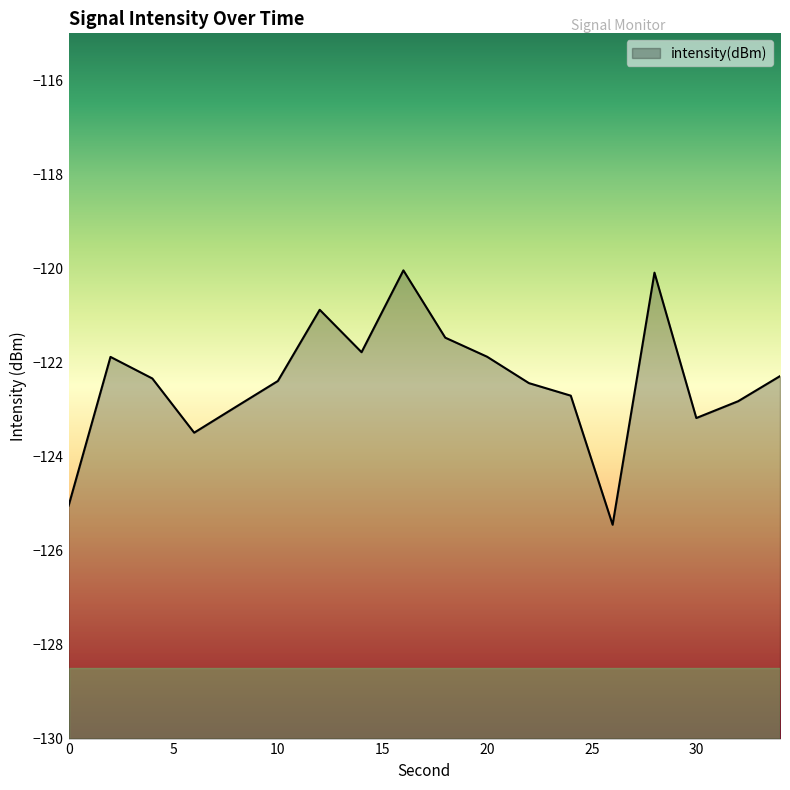

Where is the data nearest to the value -122?

2